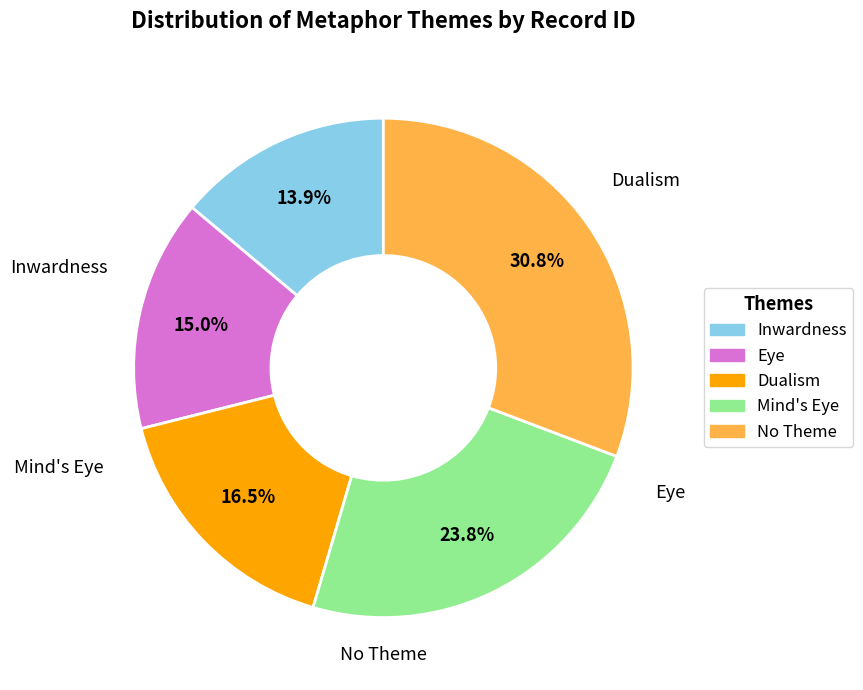

Does any single category account for the majority?

No